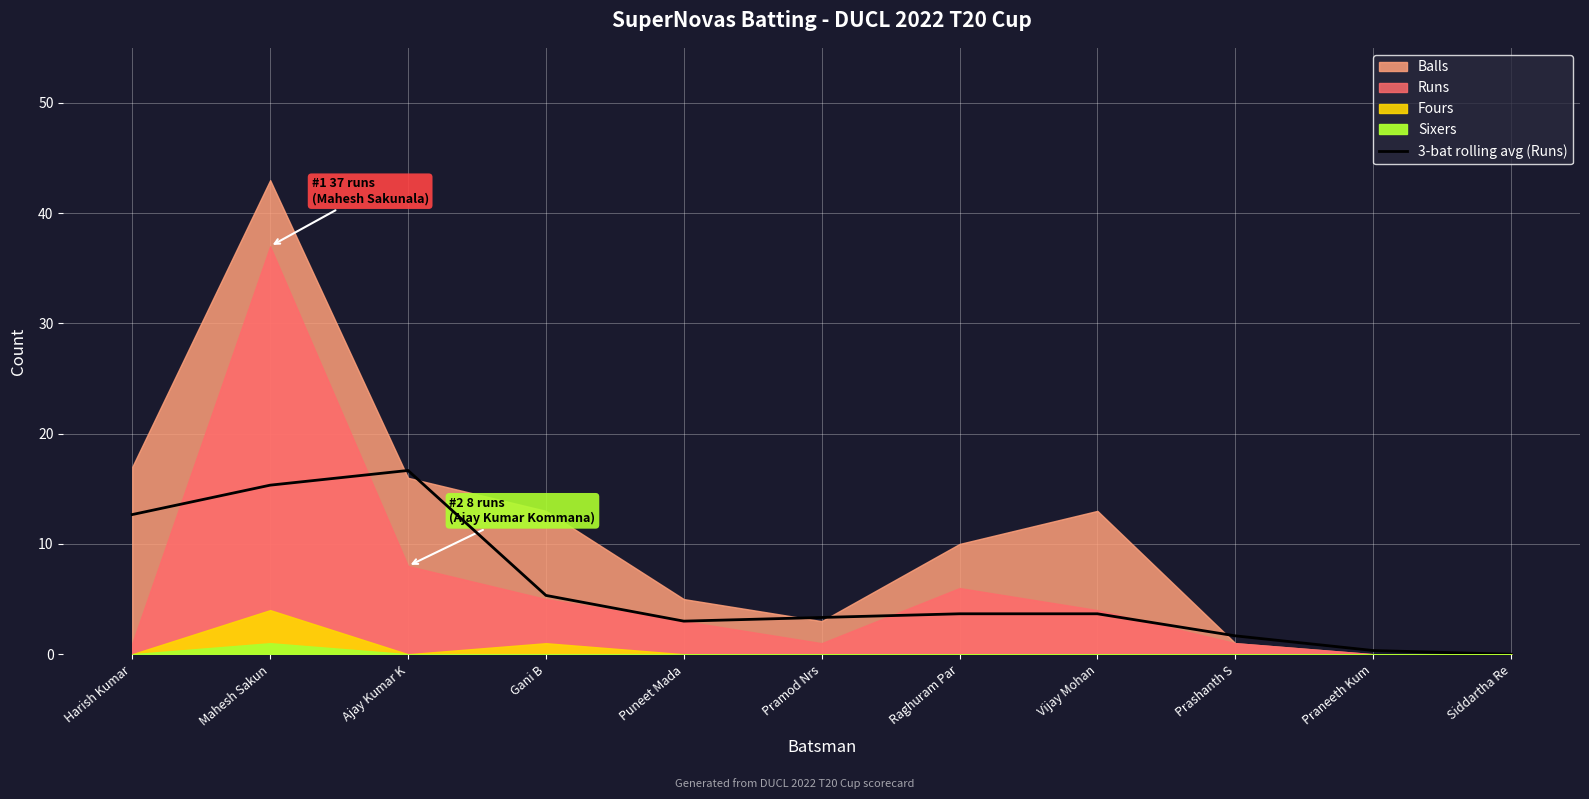

What is the label of the 6th point from the left?

Pramod Nrs